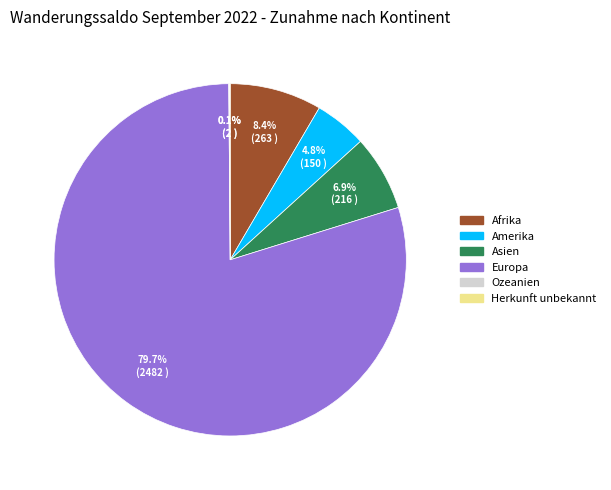

Is it true that Afrika is 8% of the pie?

True